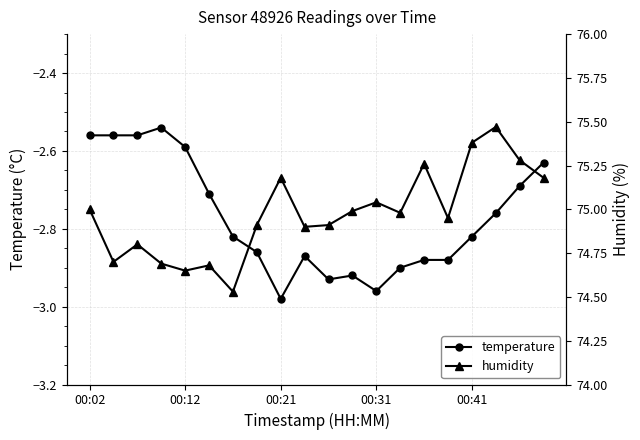

Count the number of categories in the chart.

20